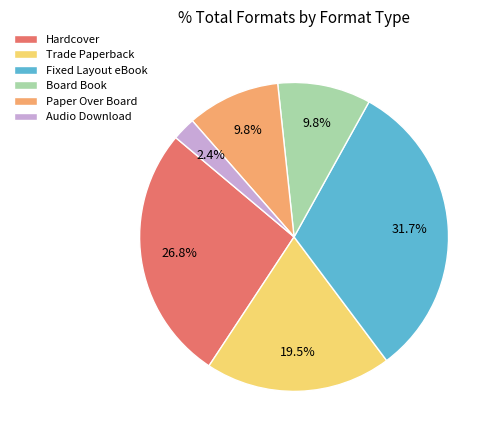

Count the number of slices in the pie.

6